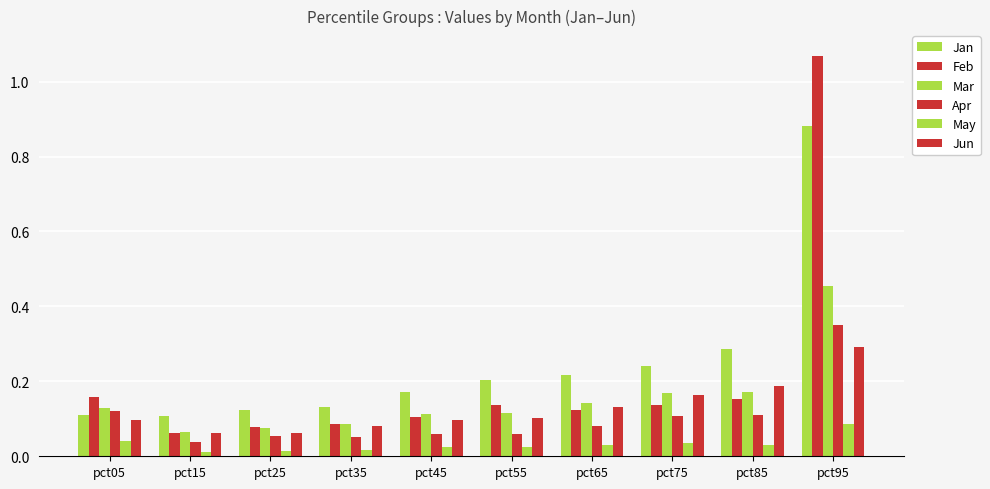

Is the value of Apr at pct75 greater than the value of Jun at pct35?

Yes